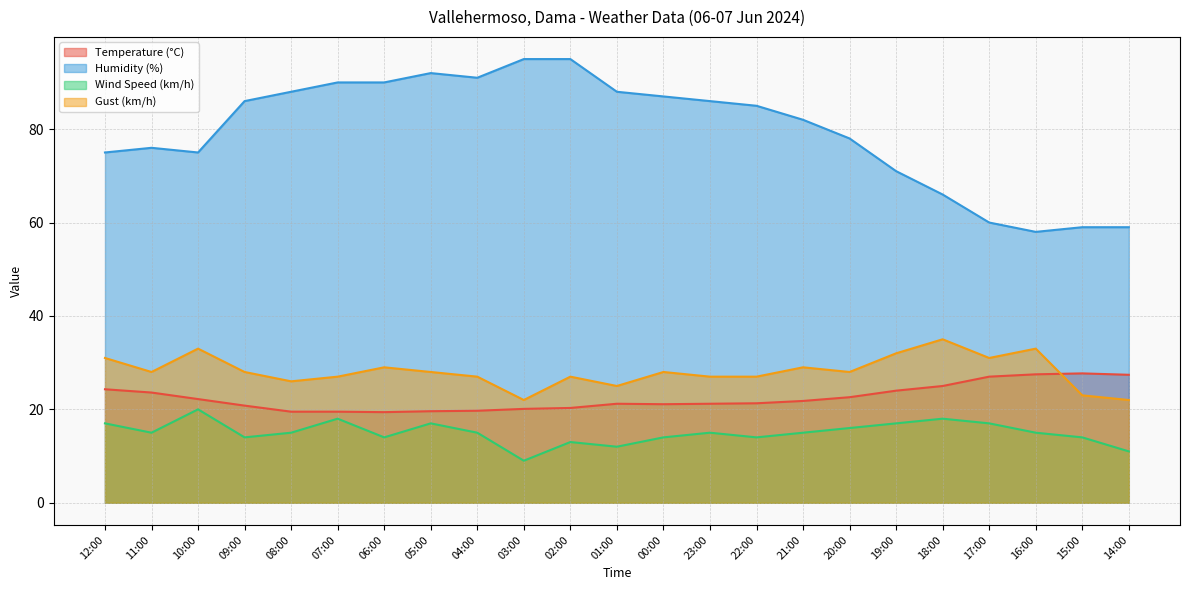

Between 00:00 and 22:00, which is larger?

22:00